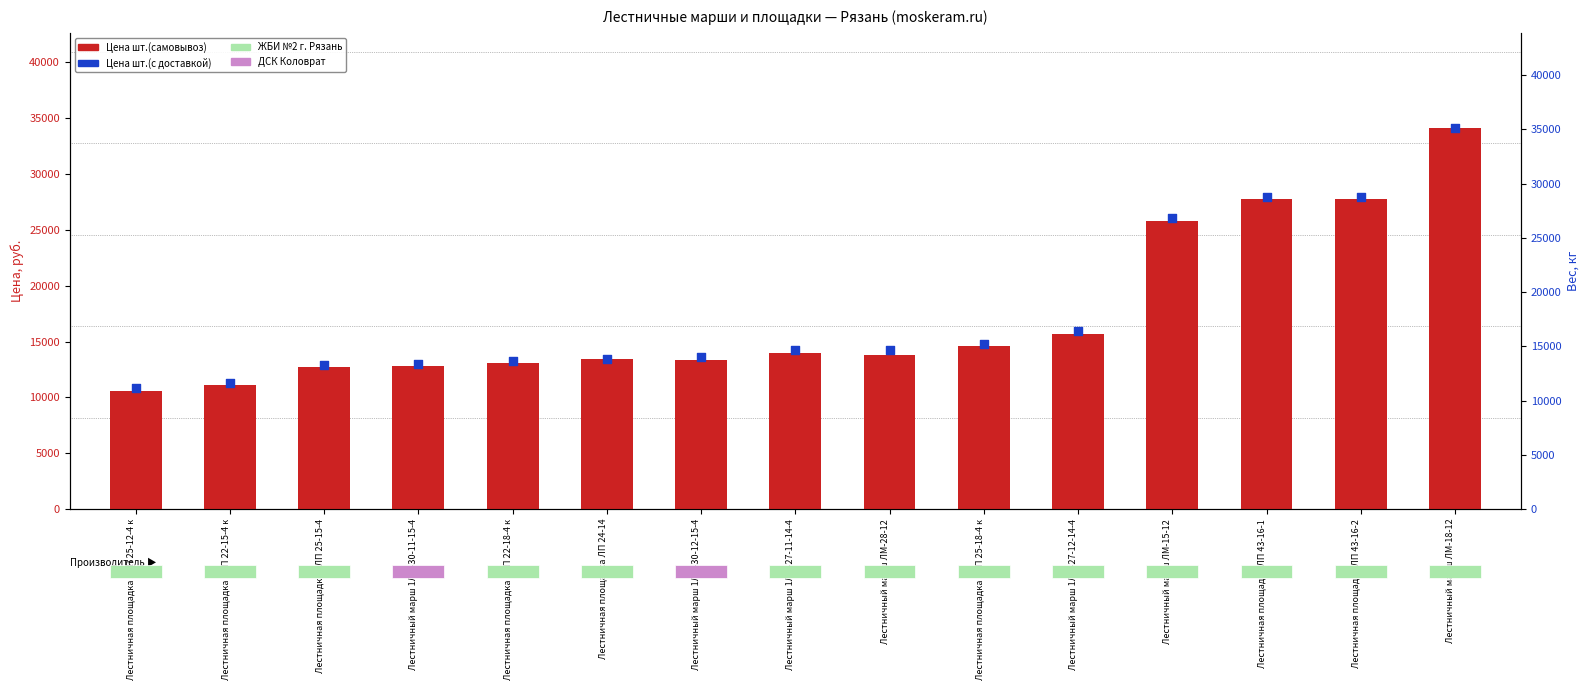

Which series has the largest Y range (max minus min)?

Цена шт.(с доставкой)